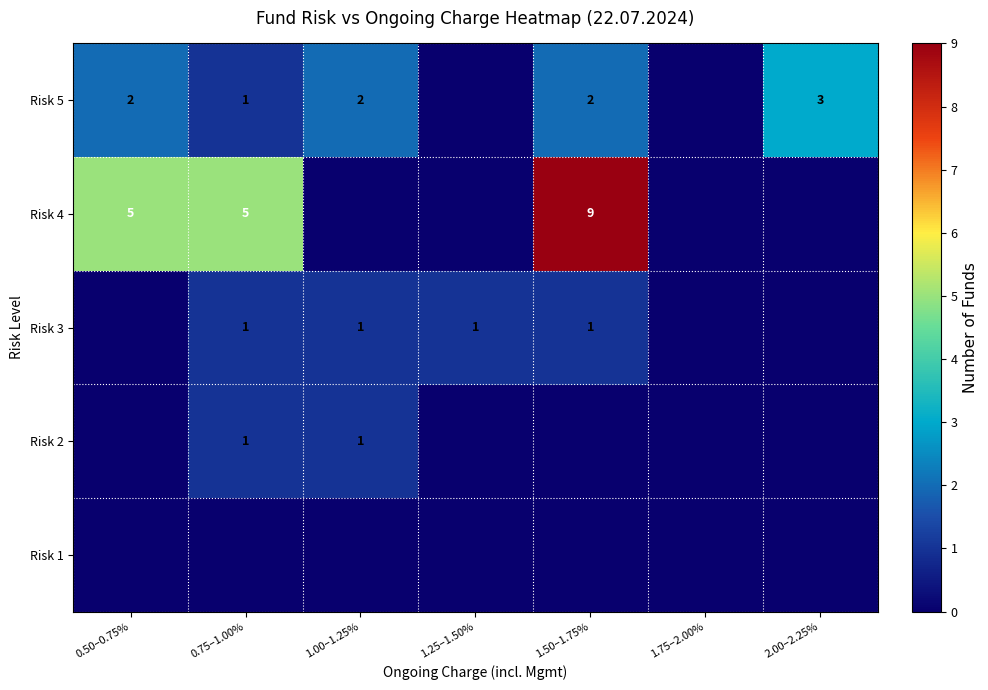

The value of Risk 5 at 2.00–2.25% is 3. True or false?

True